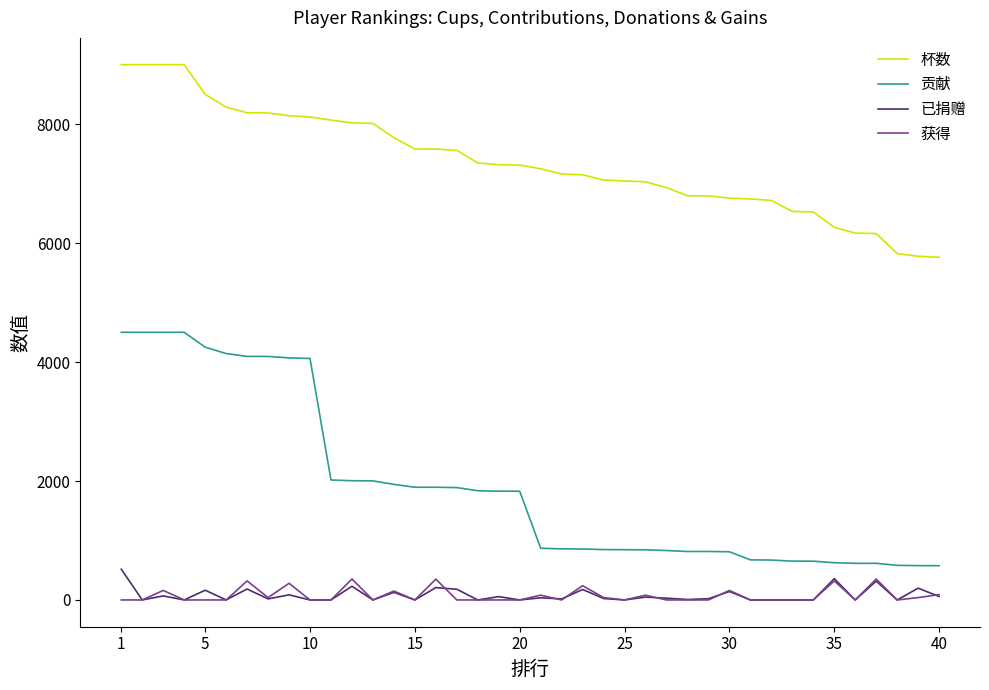

True or false: 杯数 and 获得 intersect in this chart.

False